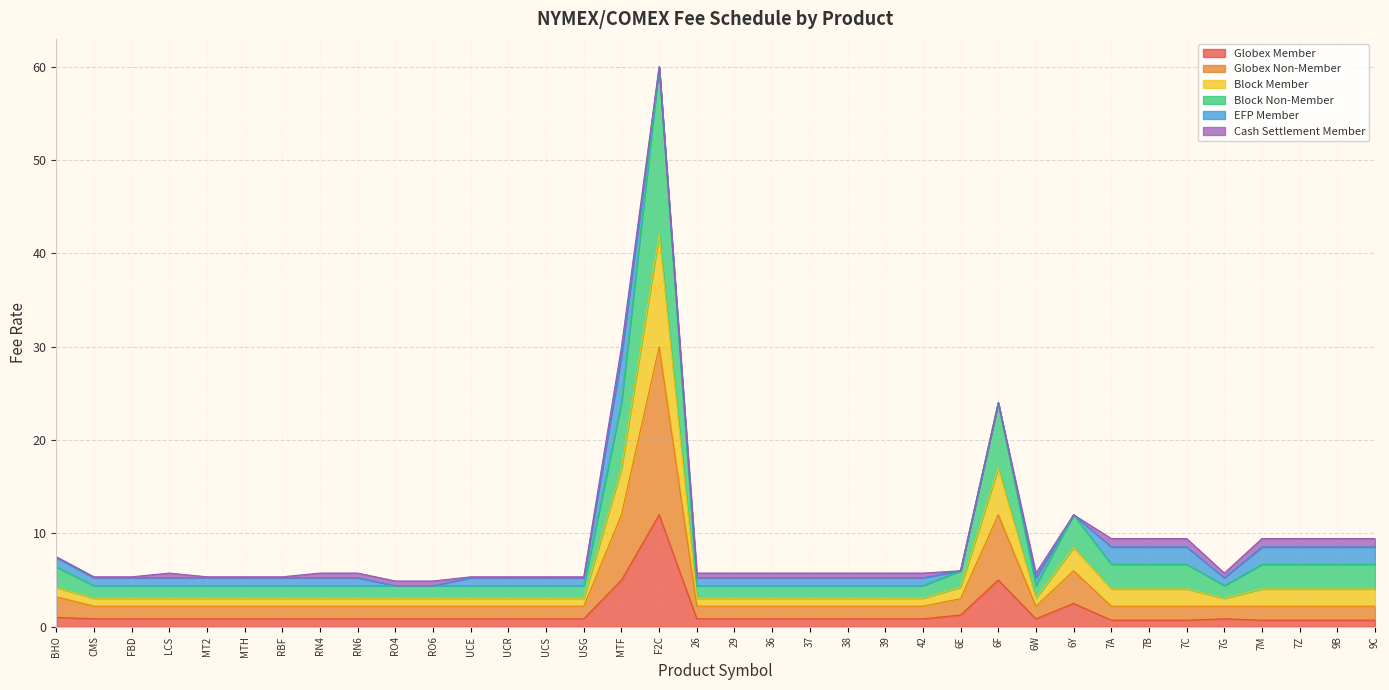

At which category does Globex Non-Member reach its first local peak?

F2C